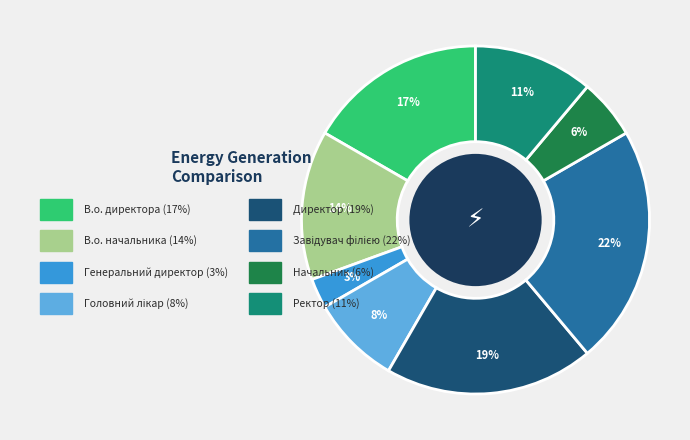

Is the sum of Завідувач філією and В.о. директора greater than half?

No